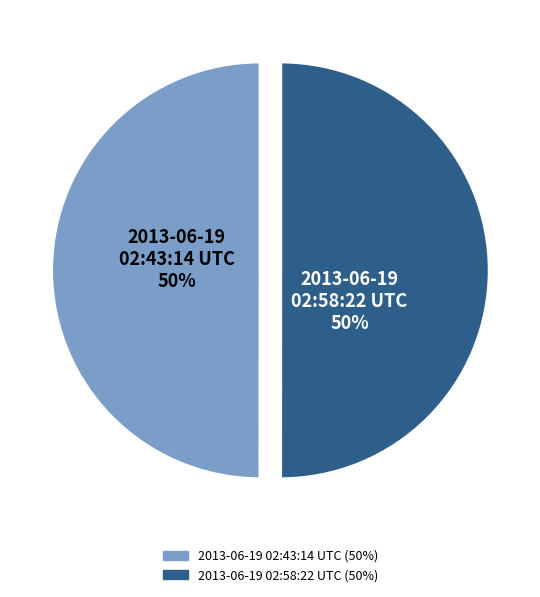

To the nearest percent, what is the average slice percentage?

50%